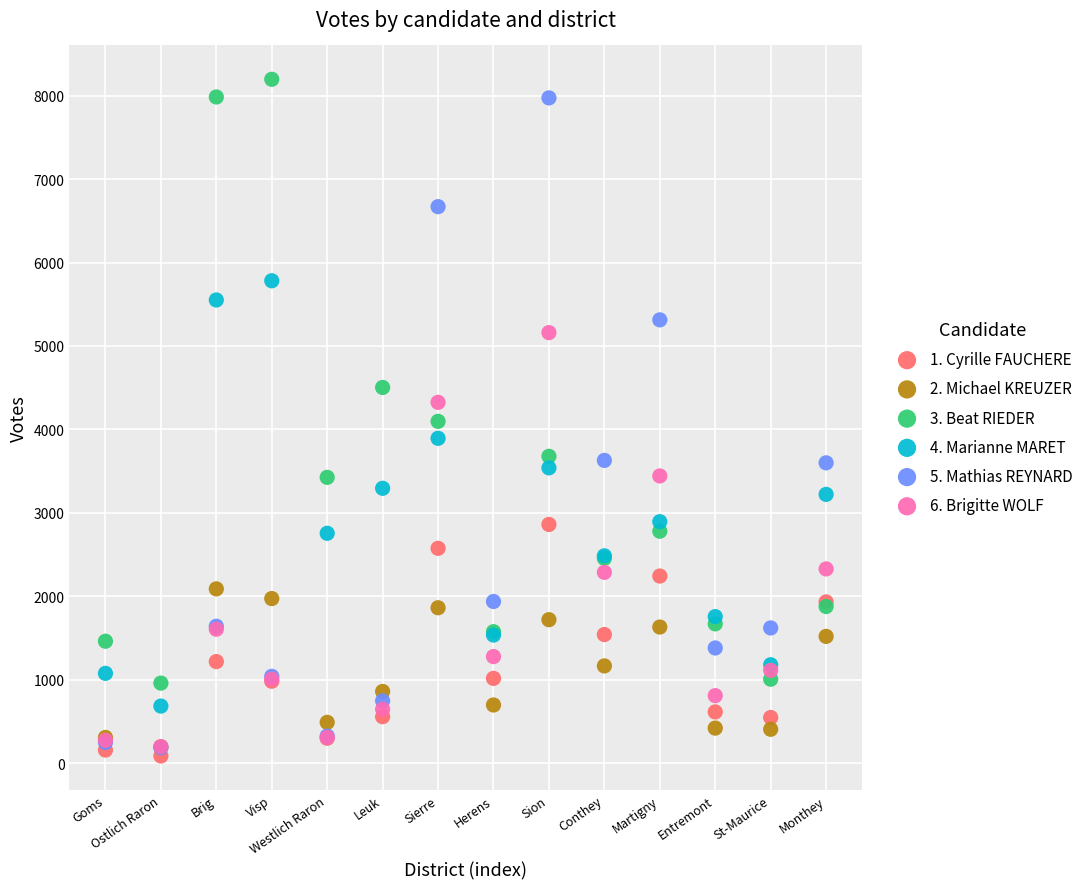

Which series has the widest spread of Y values?

5. Mathias REYNARD